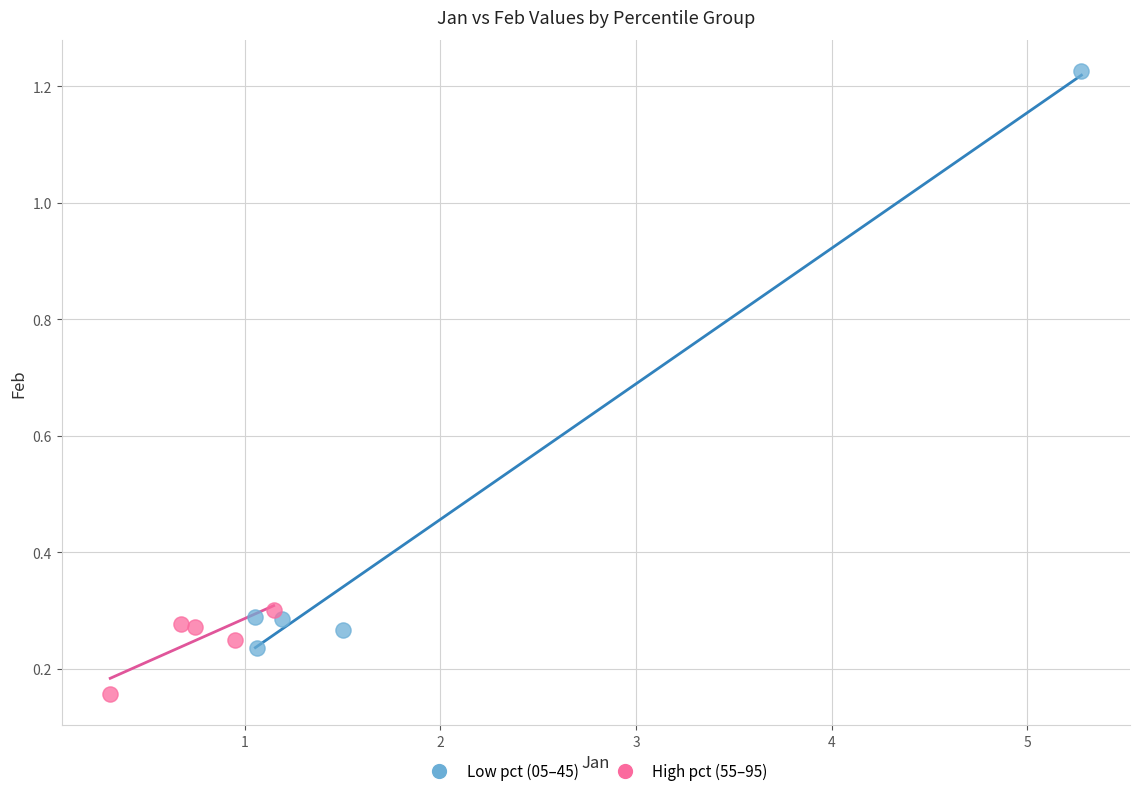

Which series reaches the minimum Y coordinate?

High pct (55–95)